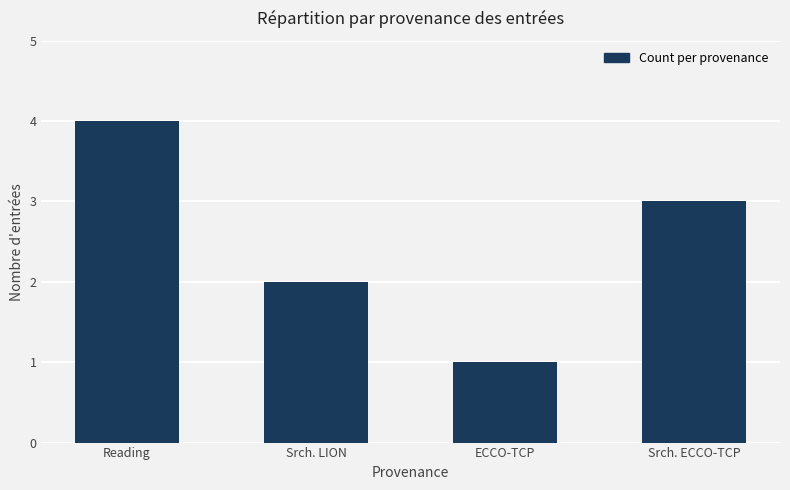

Which category has the highest value across all series?

Reading